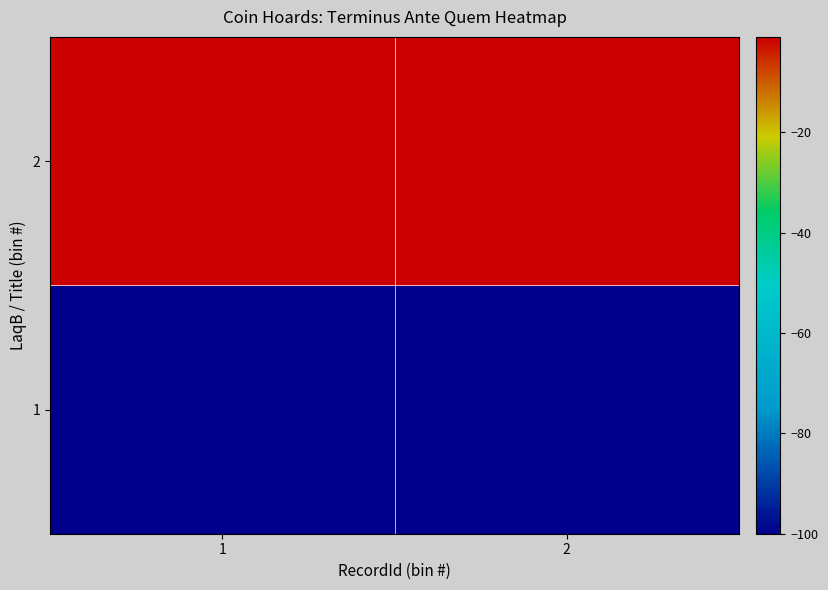

Rank the series by their maximum value, from highest to lowest.

2, 1